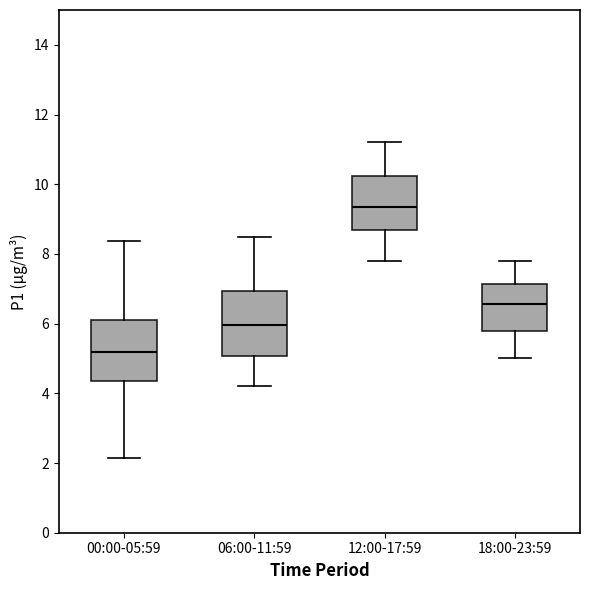

Reading left to right, transcribe this box plot: for each box, give where its median line is, the range the box spans, and where its two whiskers end, as read against the y-axis. The values are not printed on the chart, so give them approximately, as read against the axis.

00:00-05:59: median 5.2, box 4.4 to 6.0, whiskers 2.2 to 8.4
06:00-11:59: median 6.0, box 5.0 to 7.0, whiskers 4.2 to 8.6
12:00-17:59: median 9.4, box 8.6 to 10.2, whiskers 7.8 to 11.2
18:00-23:59: median 6.6, box 5.8 to 7.2, whiskers 5.0 to 7.8